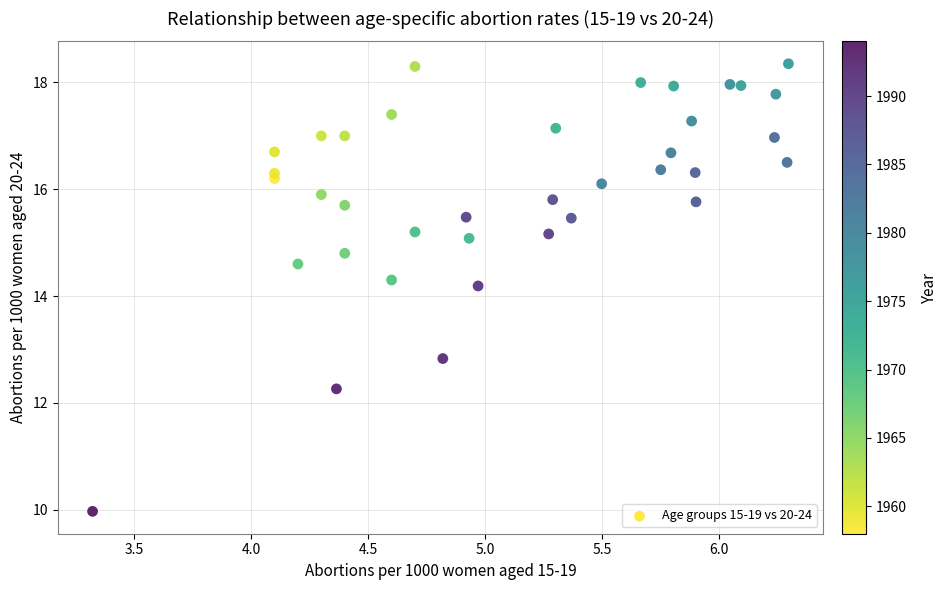

What Y value in the scatter plot is closest to 14?

14.2